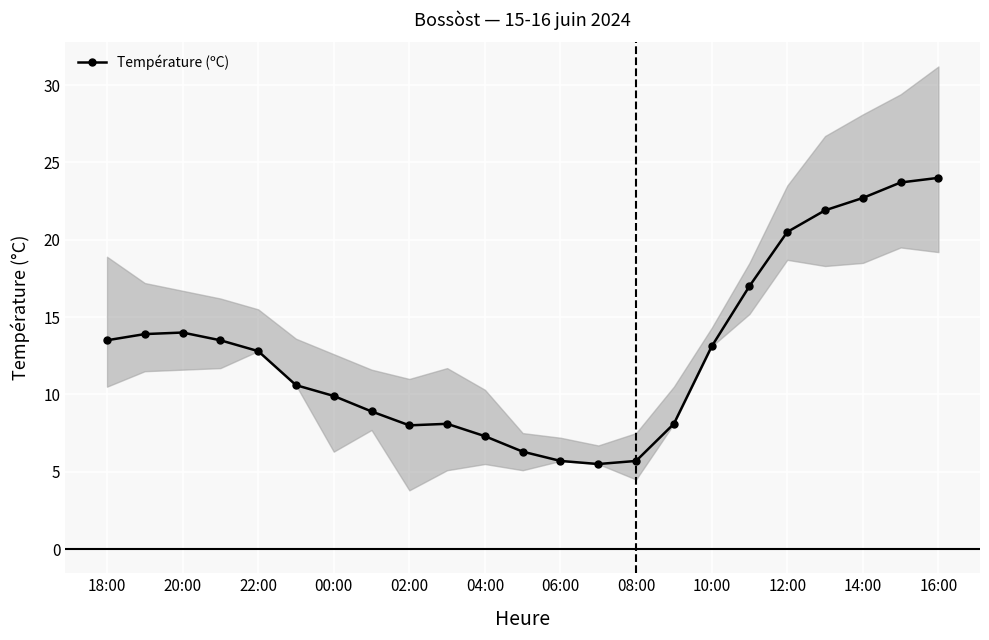

At which label does Température (ºC) first exceed 12?

18:00